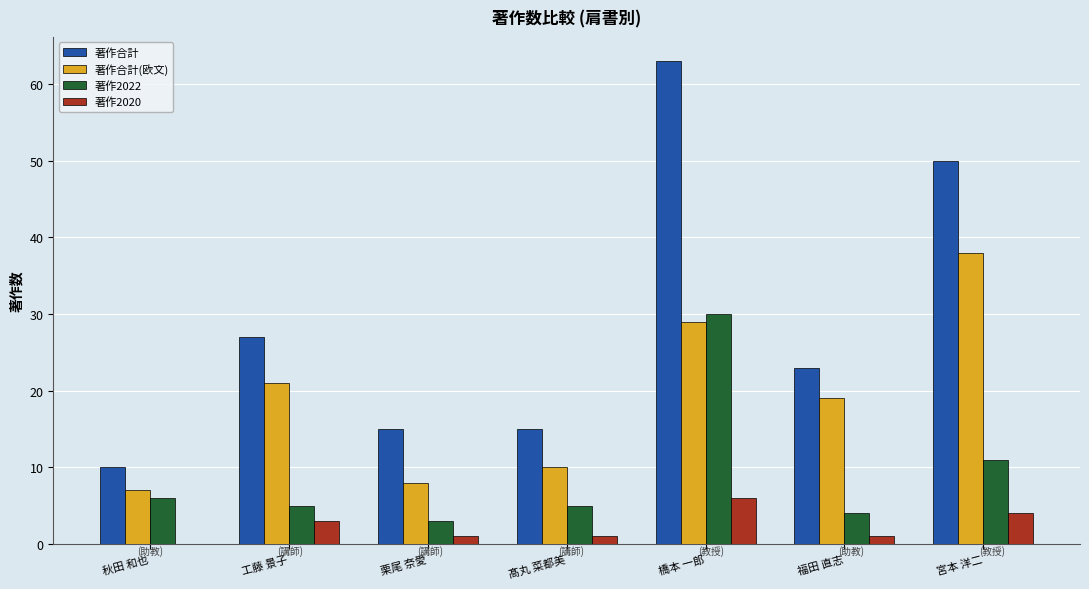

What is the sum of the 著作2022 values at 工藤 景子 and 橋本 一郎?

35